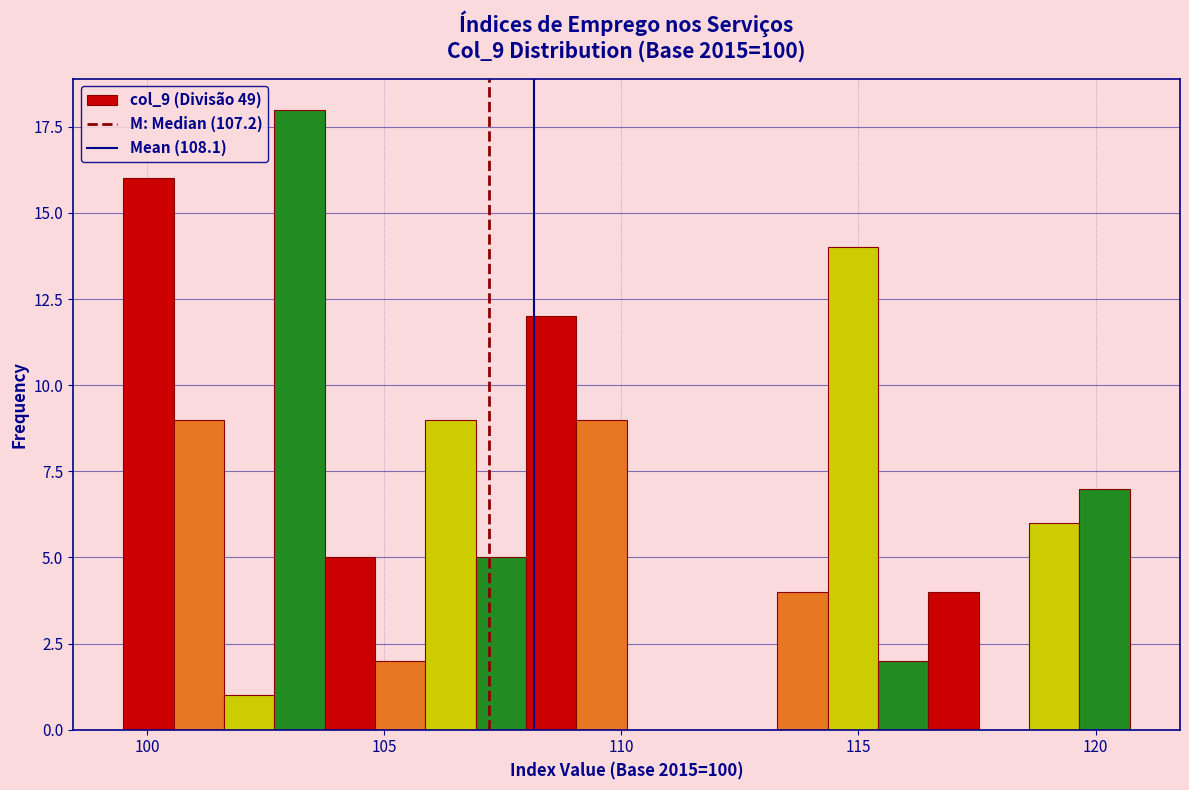

Read against the x-axis, roughly where is the centre of the tallest bar?

103.0